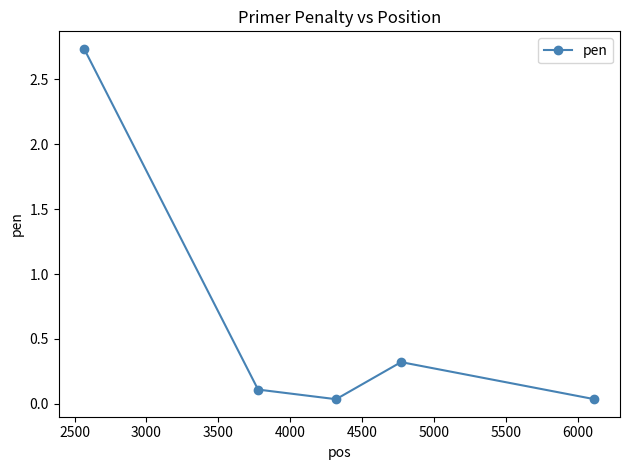

What is the difference between the second highest and second lowest values?

0.3